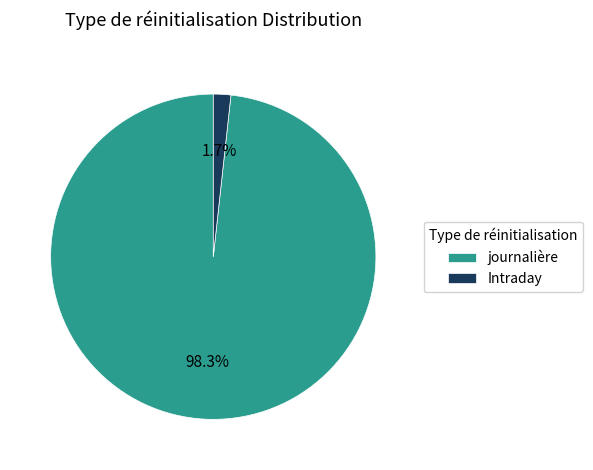

Which category has the smallest portion of the pie?

Intraday